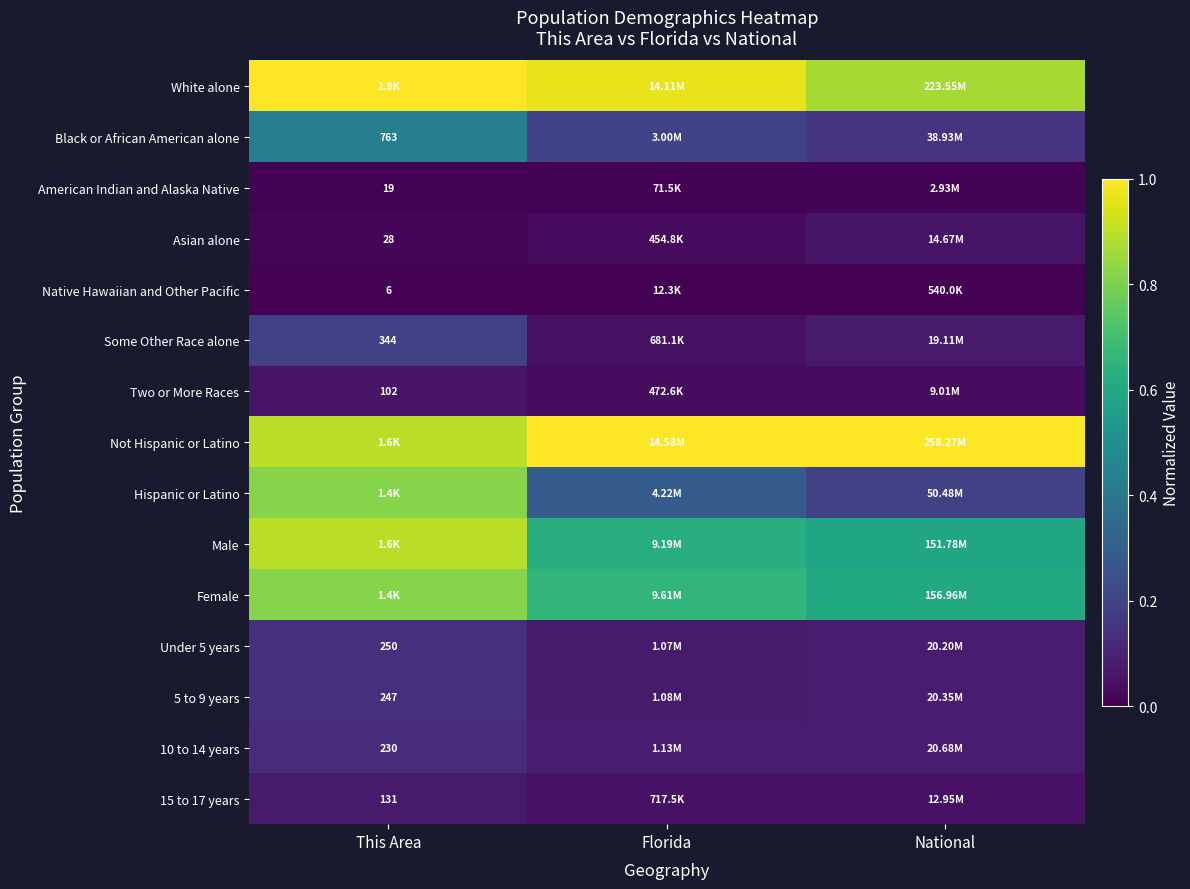

What is the highest value of the Under 5 years series?

0.1